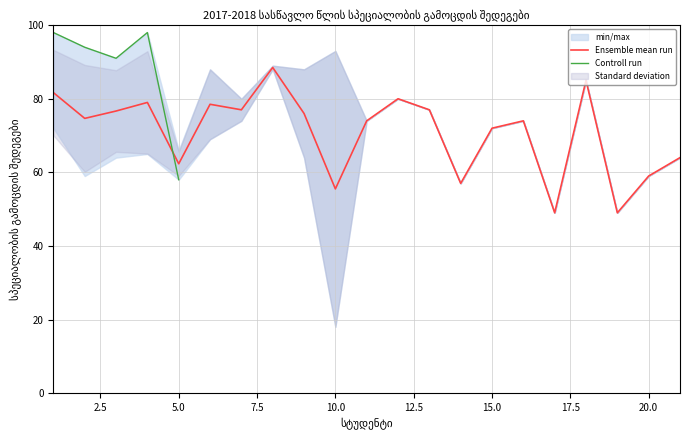

What is the maximum value for Ensemble mean run?

88.5